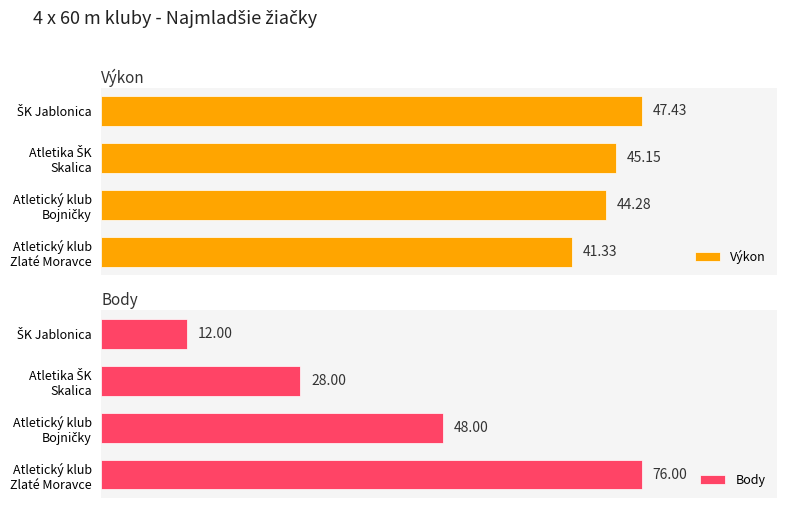

The value of Výkon at Atletika ŠK Skalica is 24.6. True or false?

False